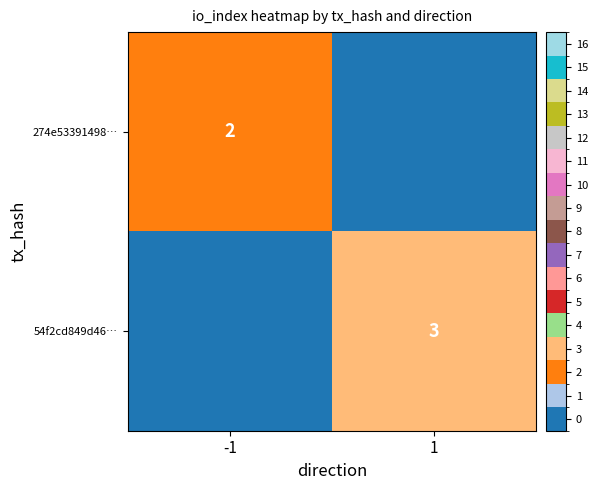

The 274e53391498… series shows 2 at -1. True or false?

True